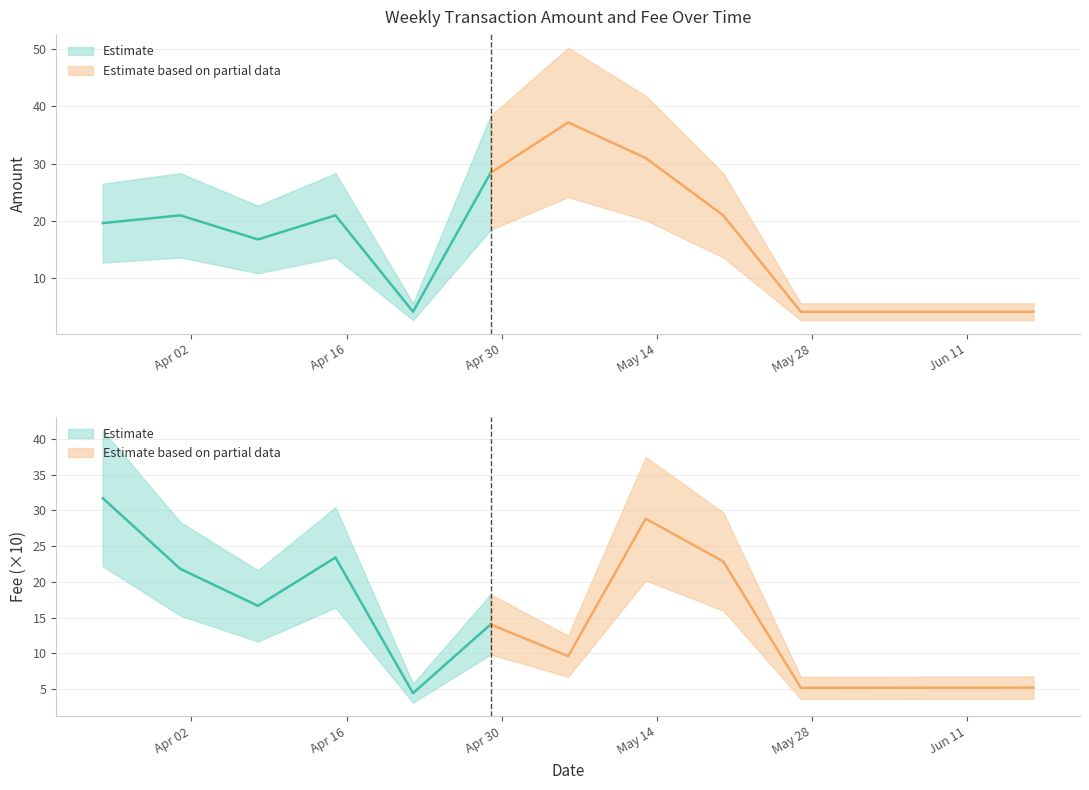

Which series changed the most between 1 and 26?

Fee